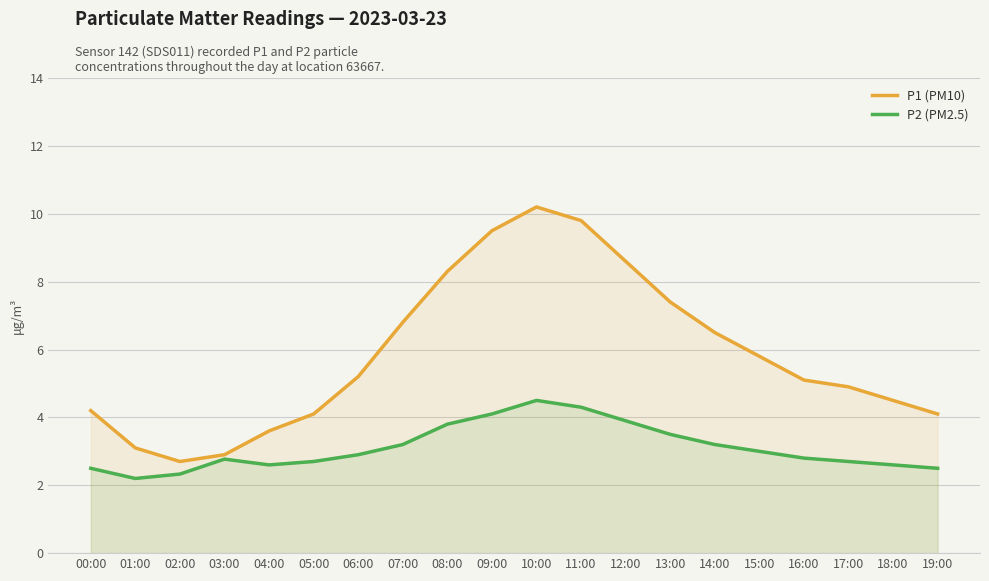

Does the chart display data point markers on the line(s)?

No